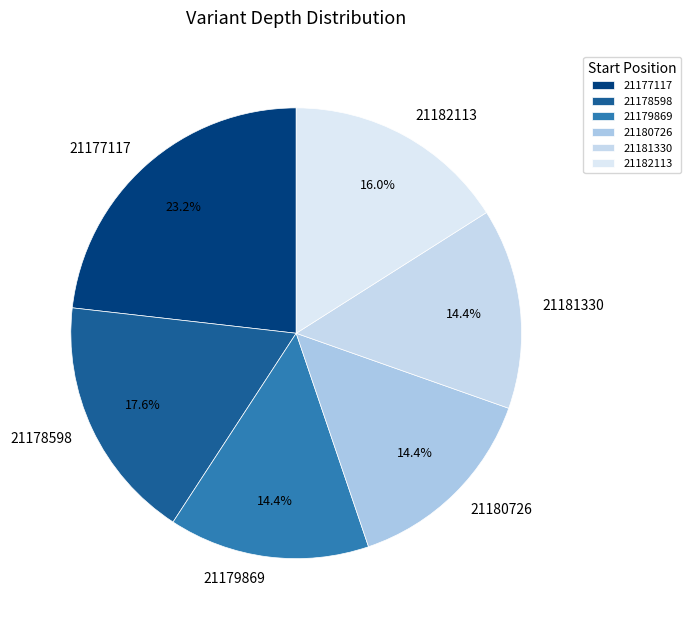

What percentage do 21179869 and 21182113 together represent?

30.4%